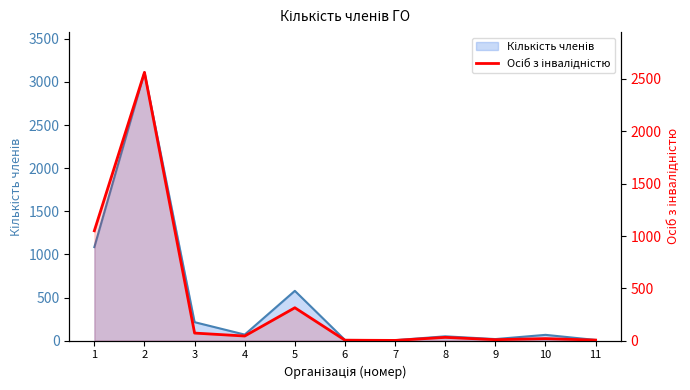

Is it true that the value at 6 is 9?

False